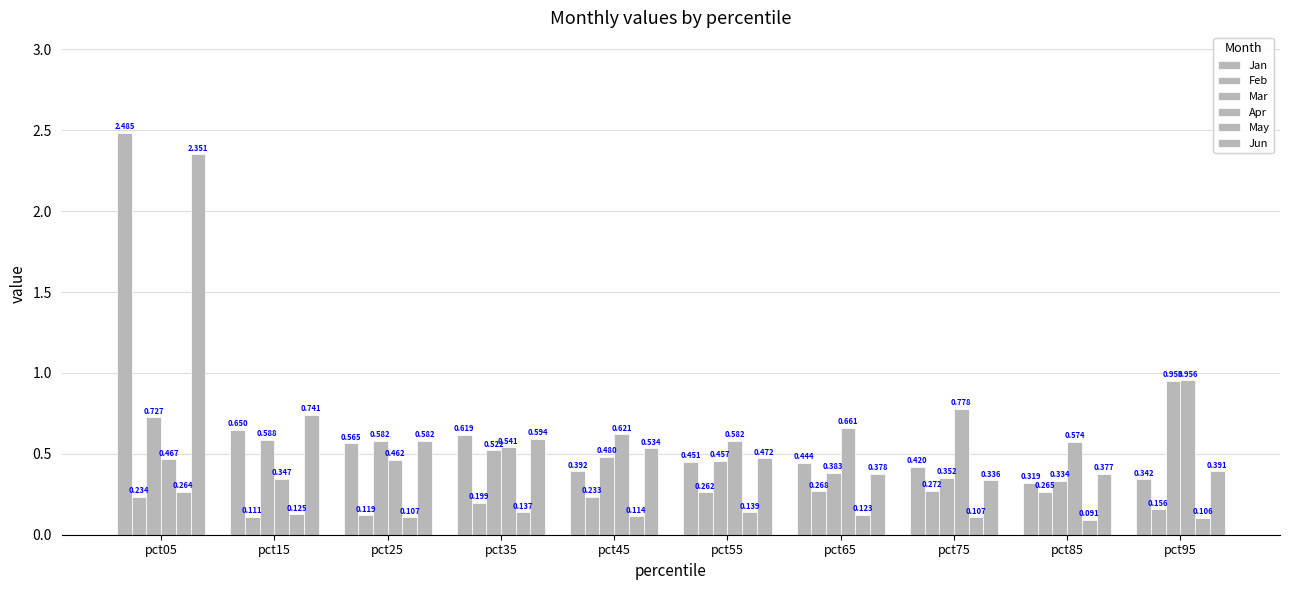

What is the total value across all series at pct65?

2.3